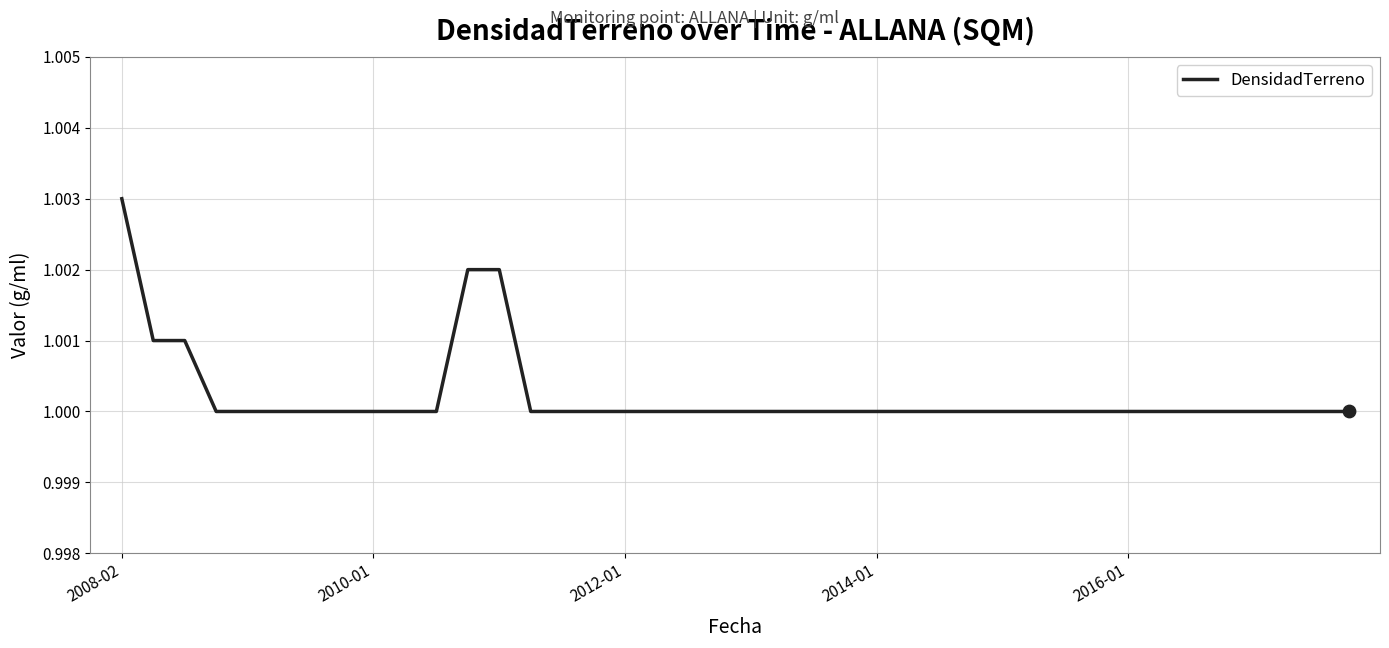

How many lines are shown in the chart?

1